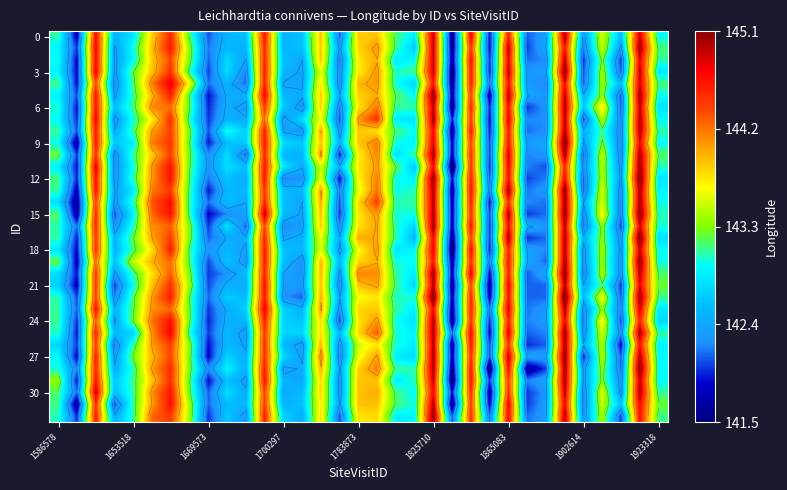

At which label does 15 first exceed 142?

1586578